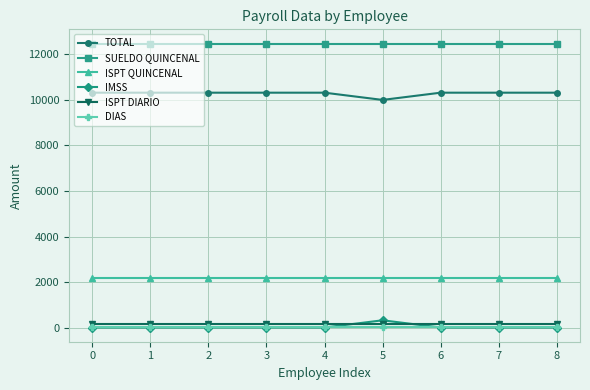

True or false: TOTAL and DIAS cross at least once.

False